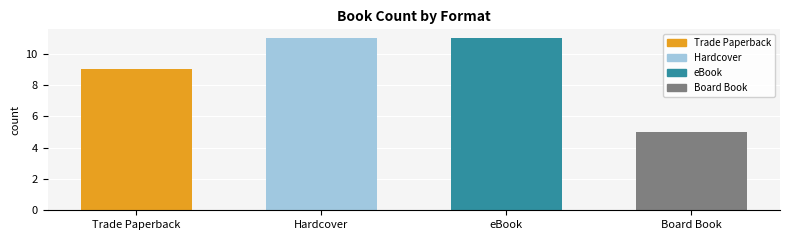

Approximately how many times larger is the value at Hardcover compared to eBook?

1.0